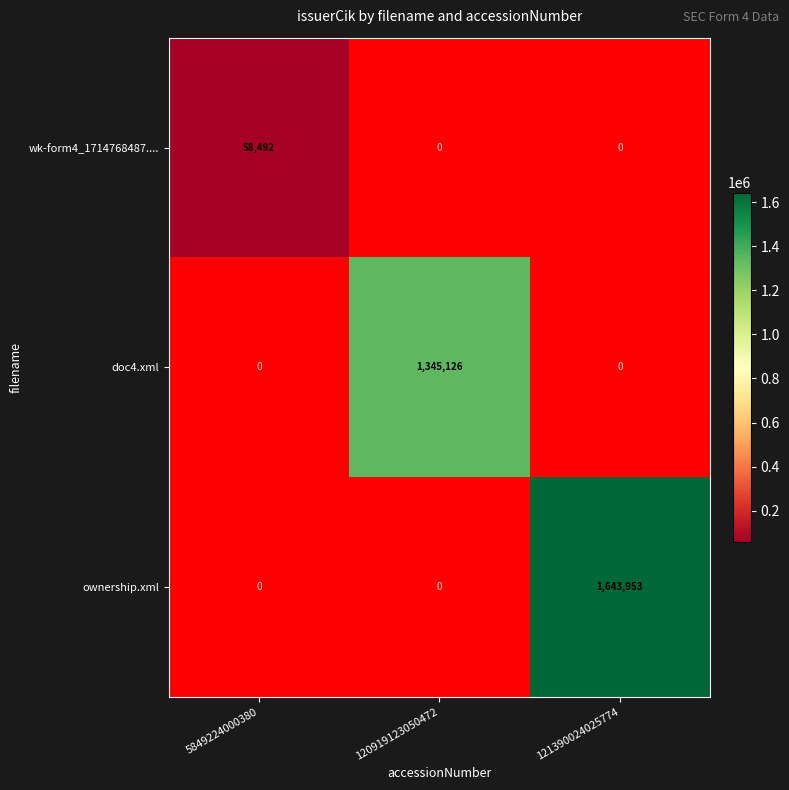

The value of doc4.xml at 120919123050472 is 1345126. True or false?

True